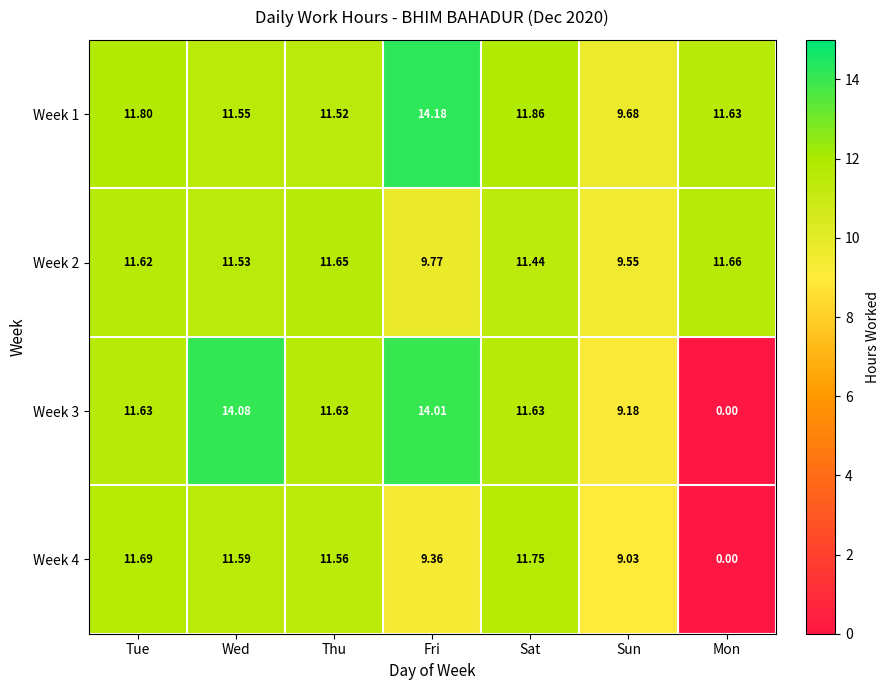

At which label does Week 2 first exceed 11?

Tue